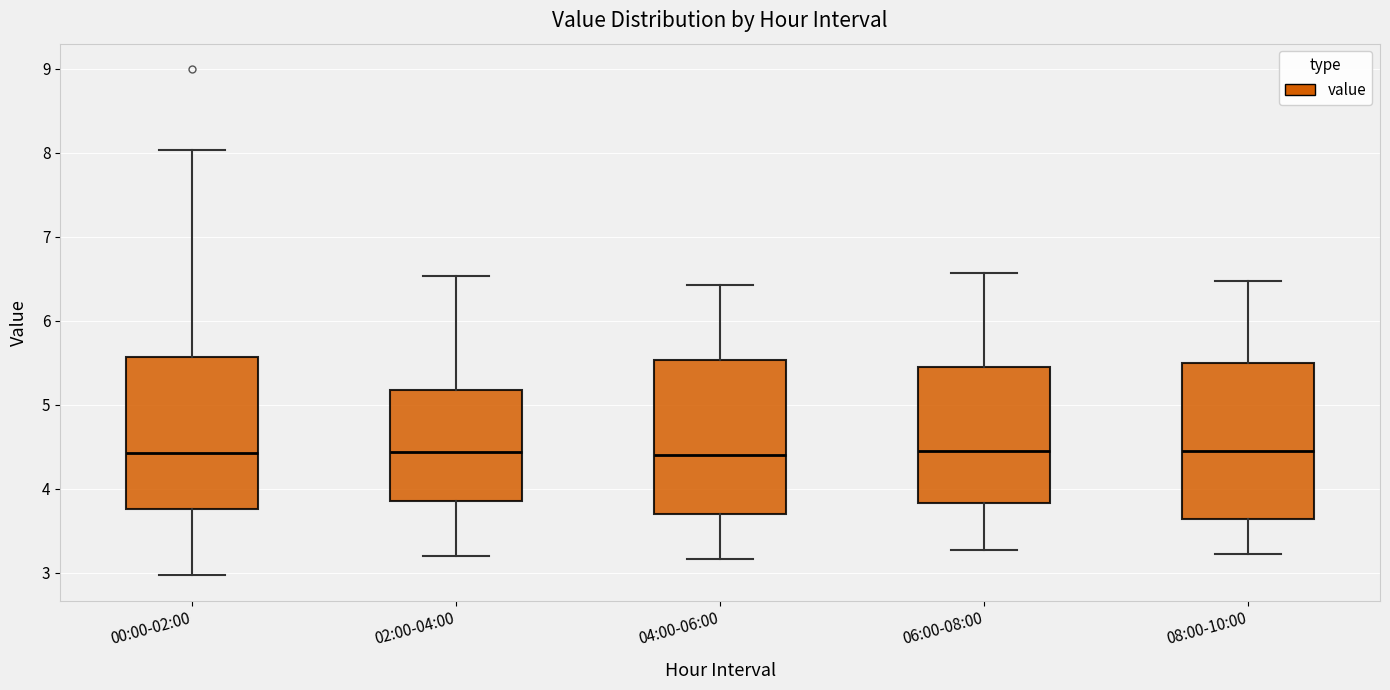

Where is the lower edge of the box for 04:00-06:00 on the y-axis? The values are not printed on the chart, so give them approximately, as read against the axis.

3.7